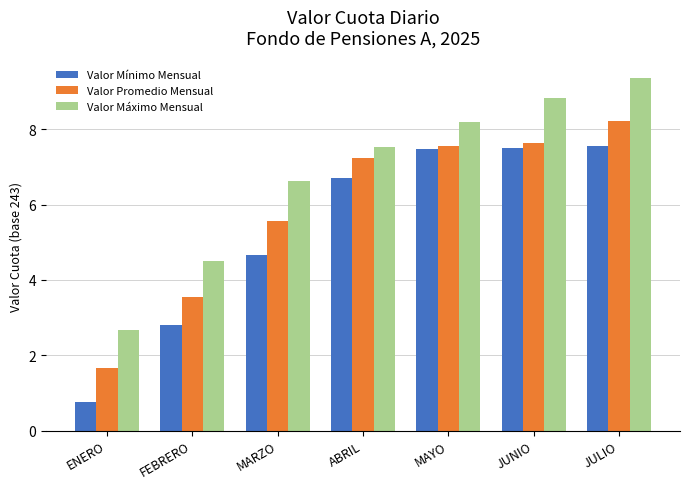

What is the spread (max minus min) of values at JULIO?

1.8